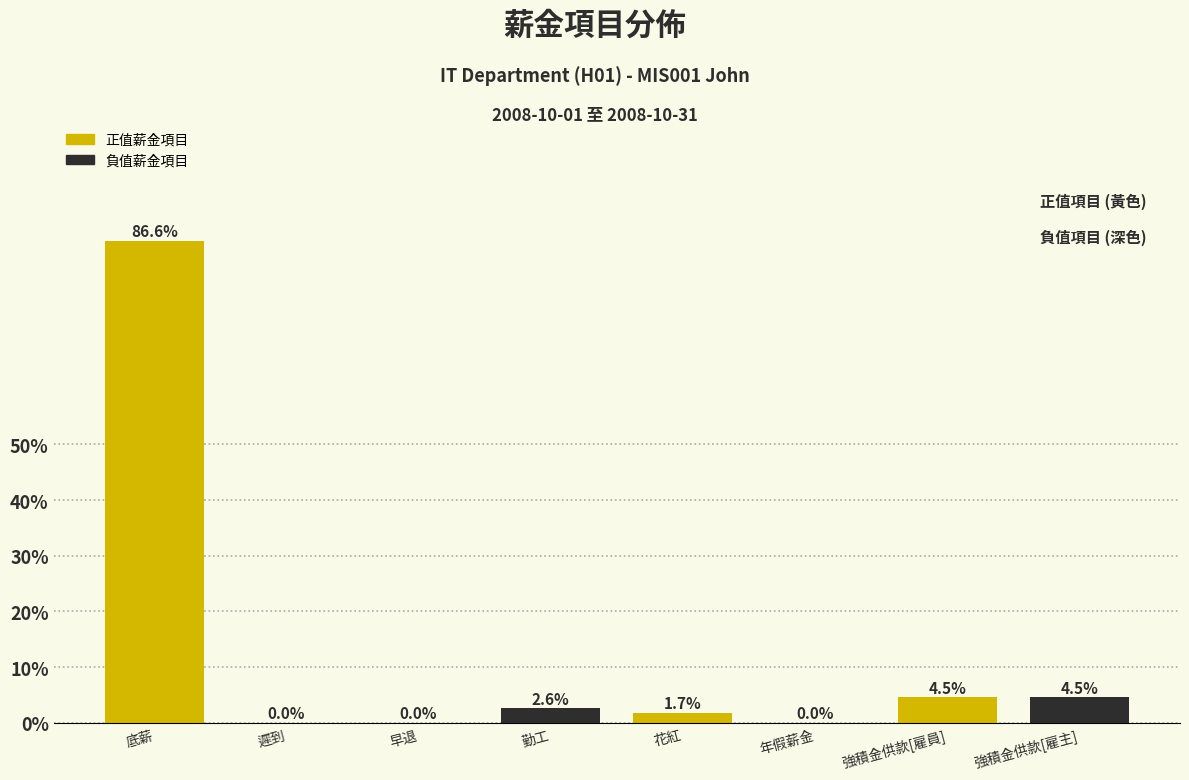

Reading left to right, transcribe all the data shown in this chart.

底薪=86.6	遲到=0.0	早退=0.0	勤工=2.6	花紅=1.7	年假薪金=0.0	強積金供款[雇員]=4.5	強積金供款[雇主]=4.5